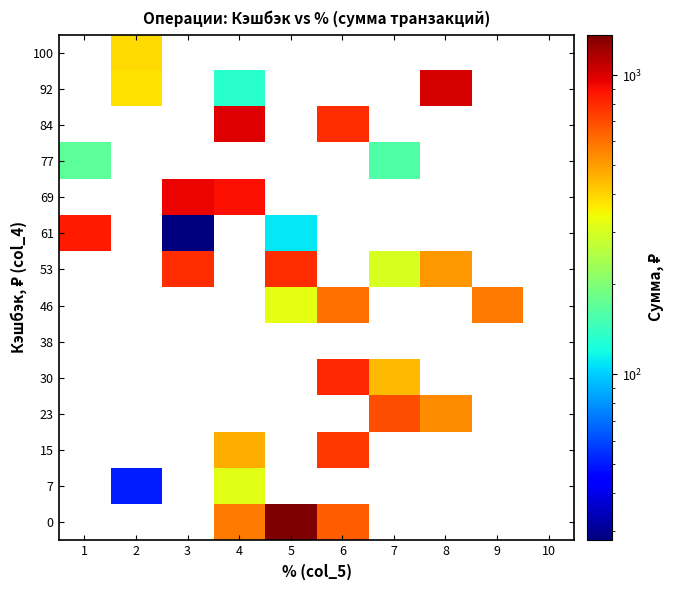

Which label corresponds to the largest value in the chart?

5